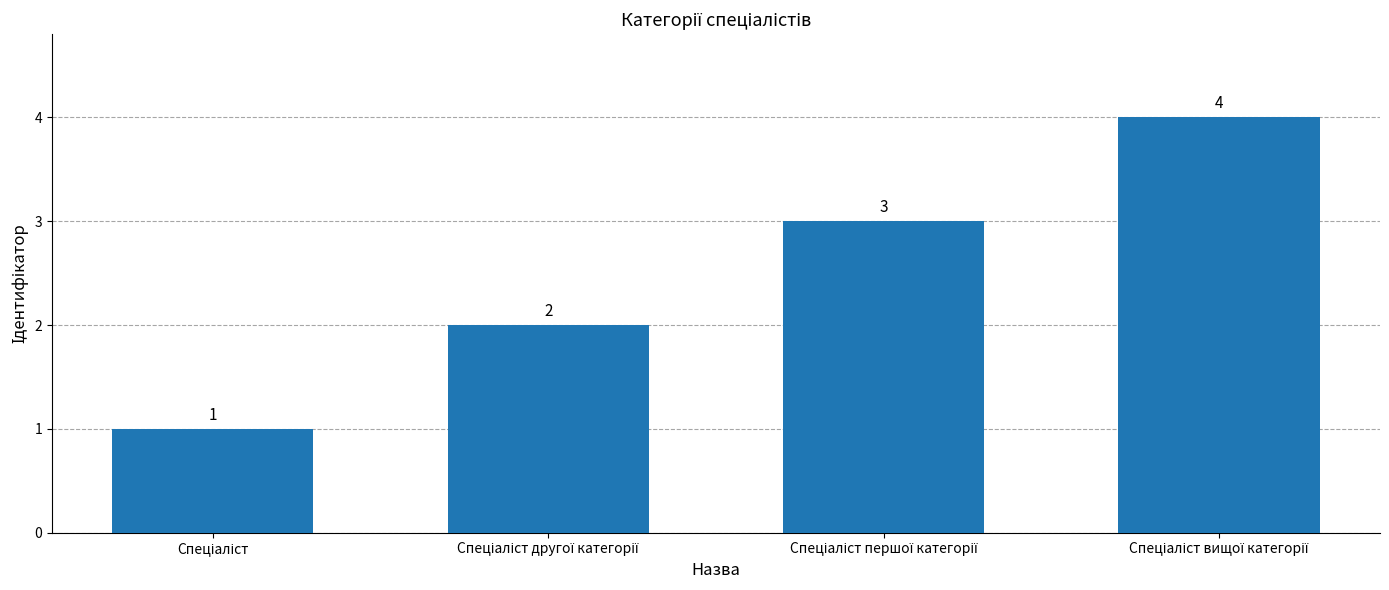

How many values are between 2 and 4?

3